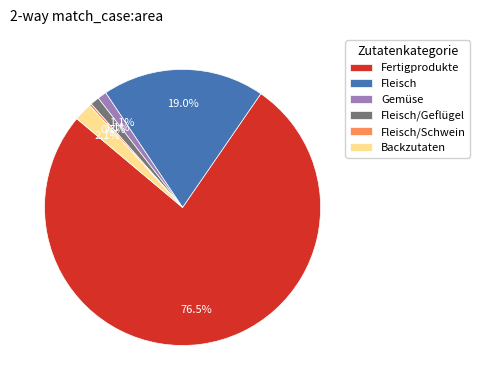

What is the majority slice?

Fertigprodukte